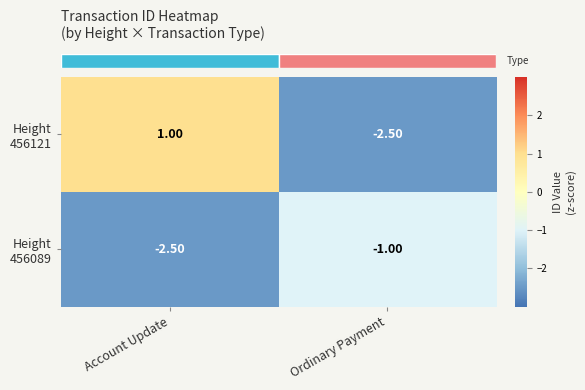

What is the spread (max minus min) of values at Ordinary Payment?

1.5